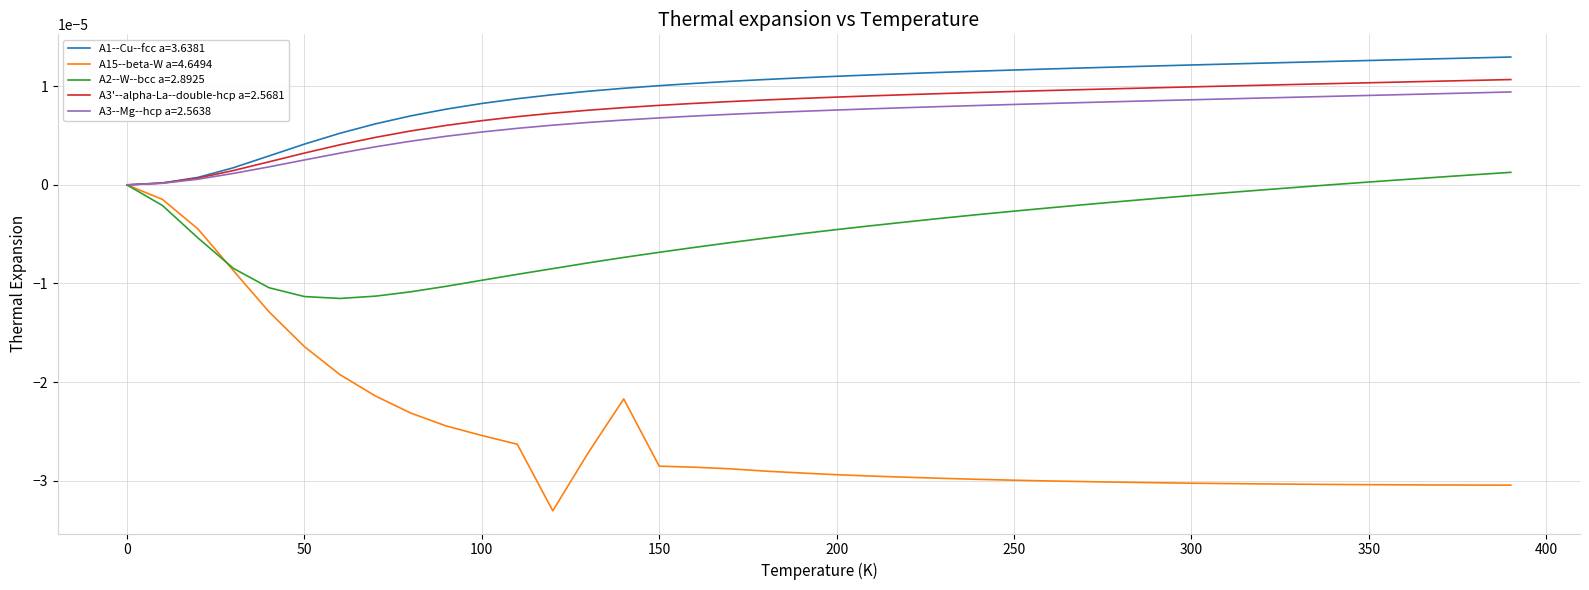

Which series has the widest spread of values?

A15--beta-W a=4.6494